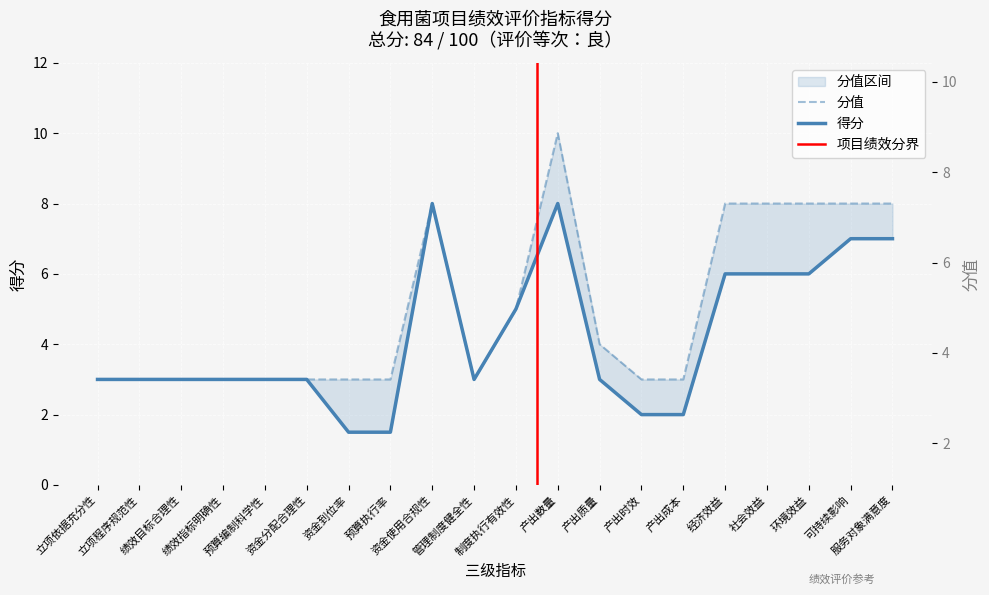

What is the total value across all series at 产出成本?

5.0